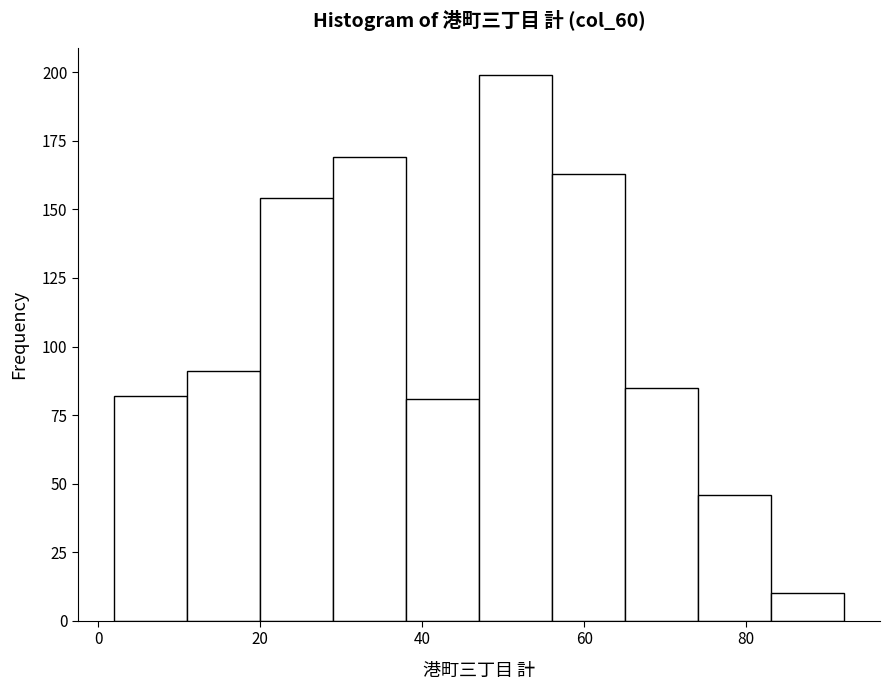

Reading left to right, list every bar in this chart as the range it spans on the x-axis followed by its height. Neither the bar edges nor the heights are printed on the chart, so give them approximately, as read against the axes.

2 to 11: 80
11 to 20: 90
20 to 29: 155
29 to 38: 170
38 to 47: 80
47 to 56: 200
56 to 65: 165
65 to 74: 85
74 to 83: 45
83 to 92: 10